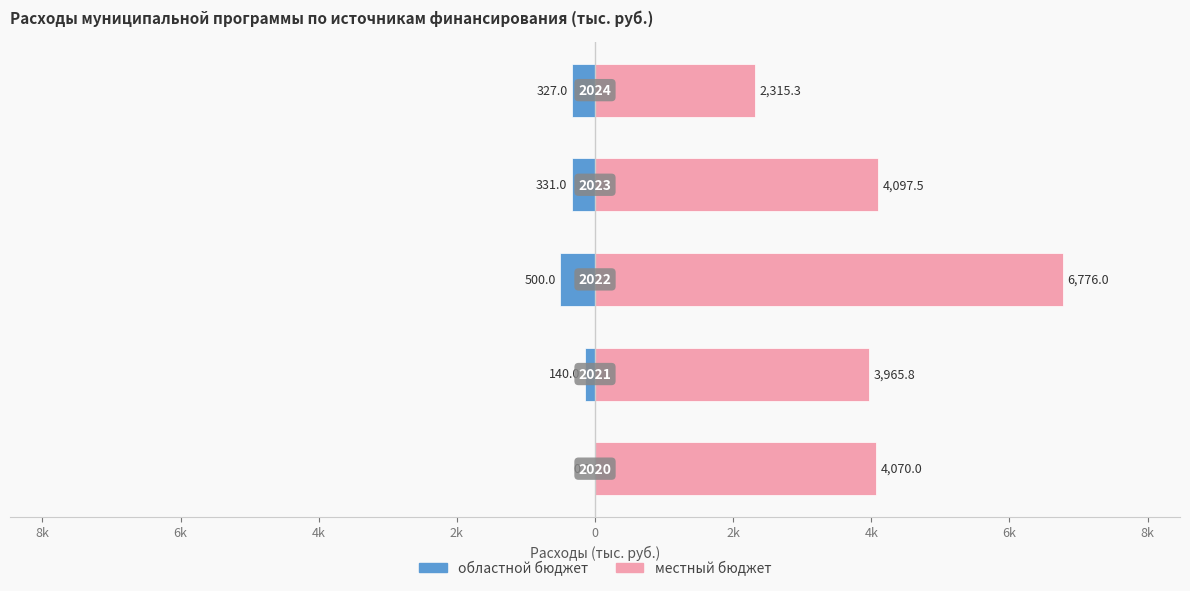

How many distinct data groups are displayed?

2